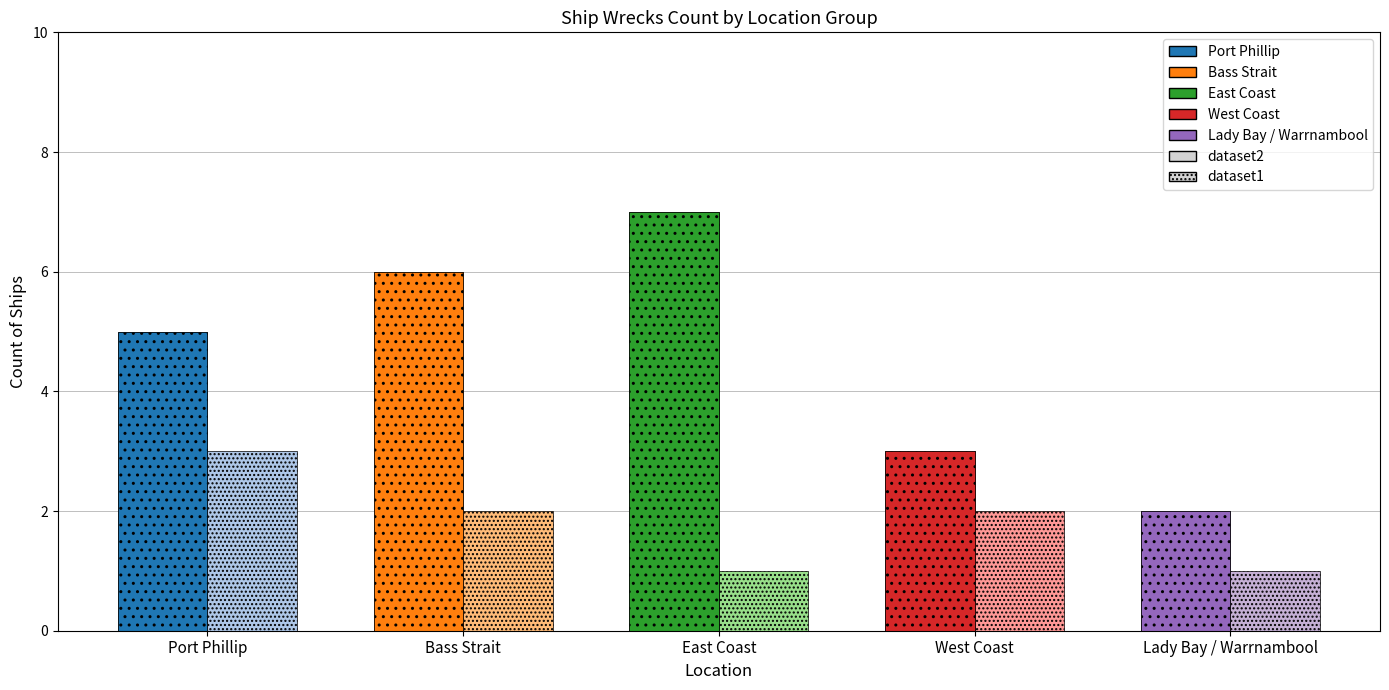

Reading left to right, extract all data points from this chart.

Port Phillip: Port Phillip=5	Bass Strait=3
Bass Strait: Port Phillip=6	Bass Strait=2
East Coast: Port Phillip=7	Bass Strait=1
West Coast: Port Phillip=3	Bass Strait=2
Lady Bay / Warrnambool: Port Phillip=2	Bass Strait=1